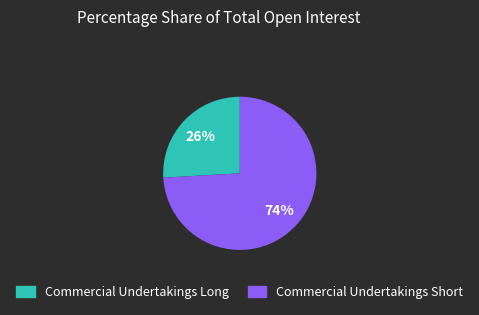

How many slices are in this pie chart?

2